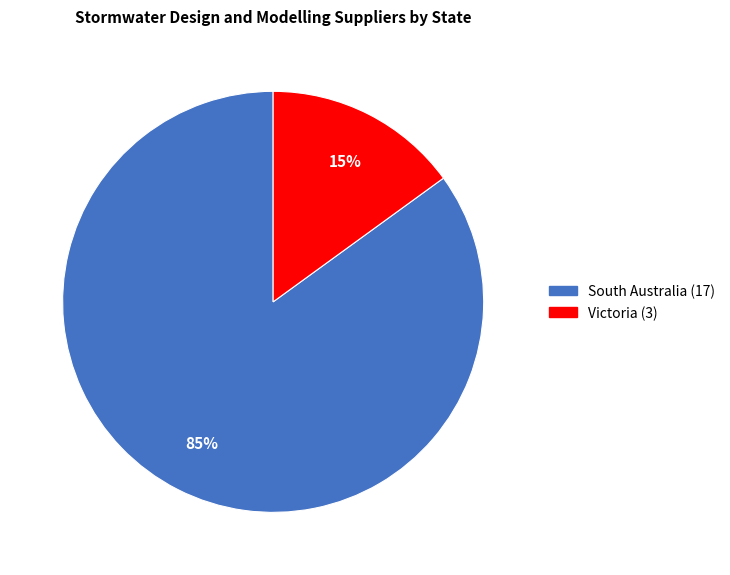

To the nearest percent, what is the combined percentage of South Australia and Victoria?

100%